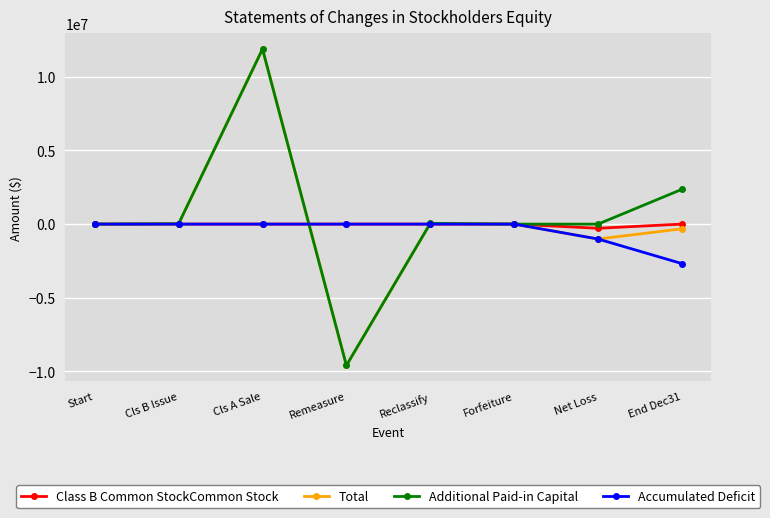

How many data points does each series have?

8